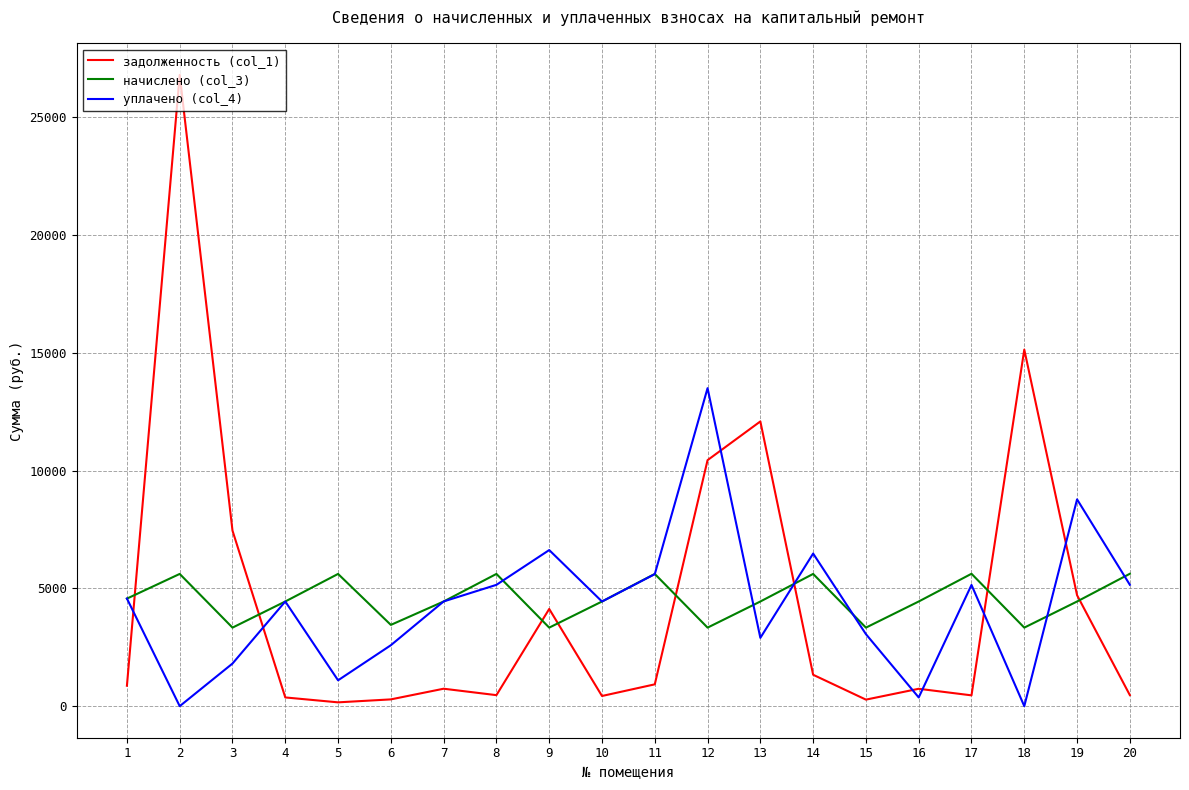

What is the difference between the second highest and minimum values in the уплачено (col_4) series?

8779.0